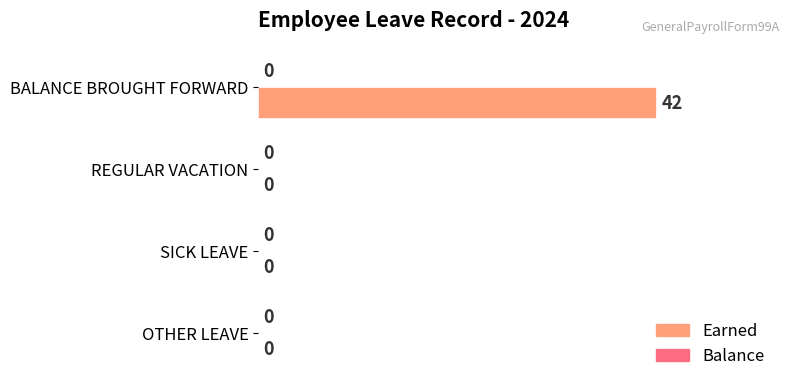

What is the sum of all values?

42